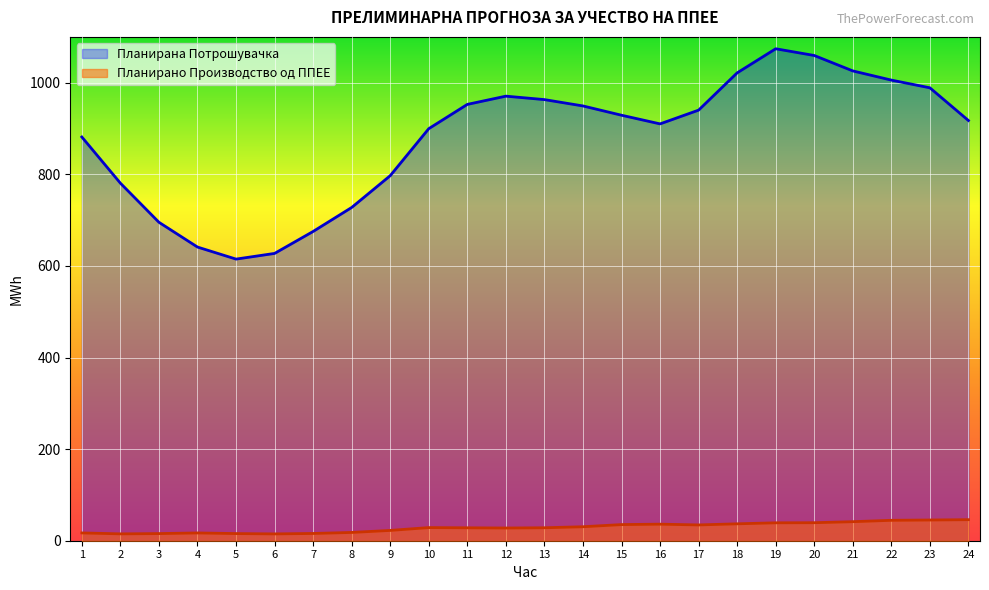

True or false: Планирано Производство од ППЕЕ and Планирана Потрошувачка cross at least once.

False